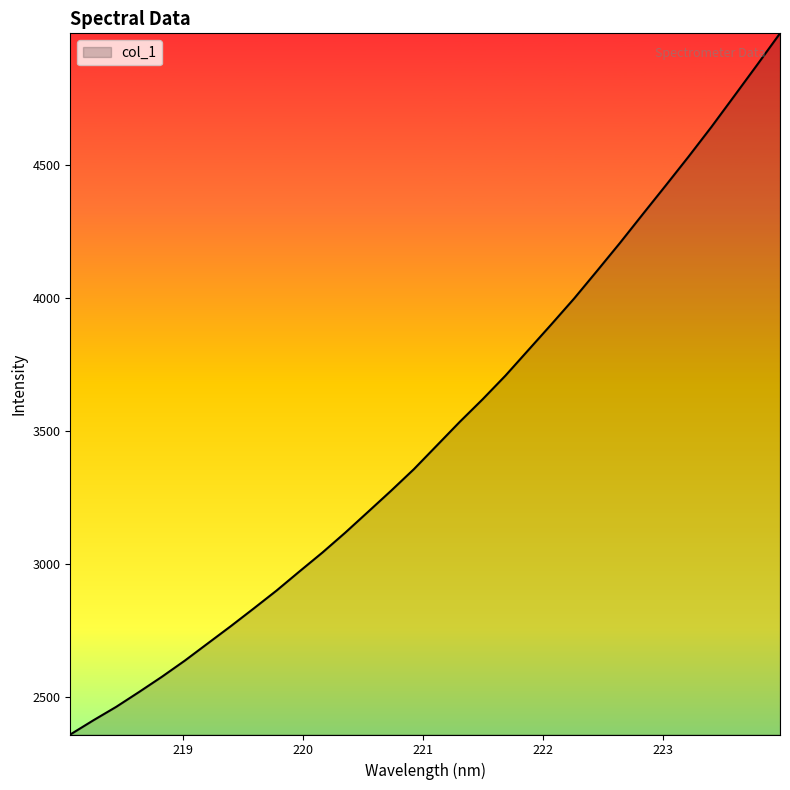

What is the minimum value shown in the chart?

2359.4